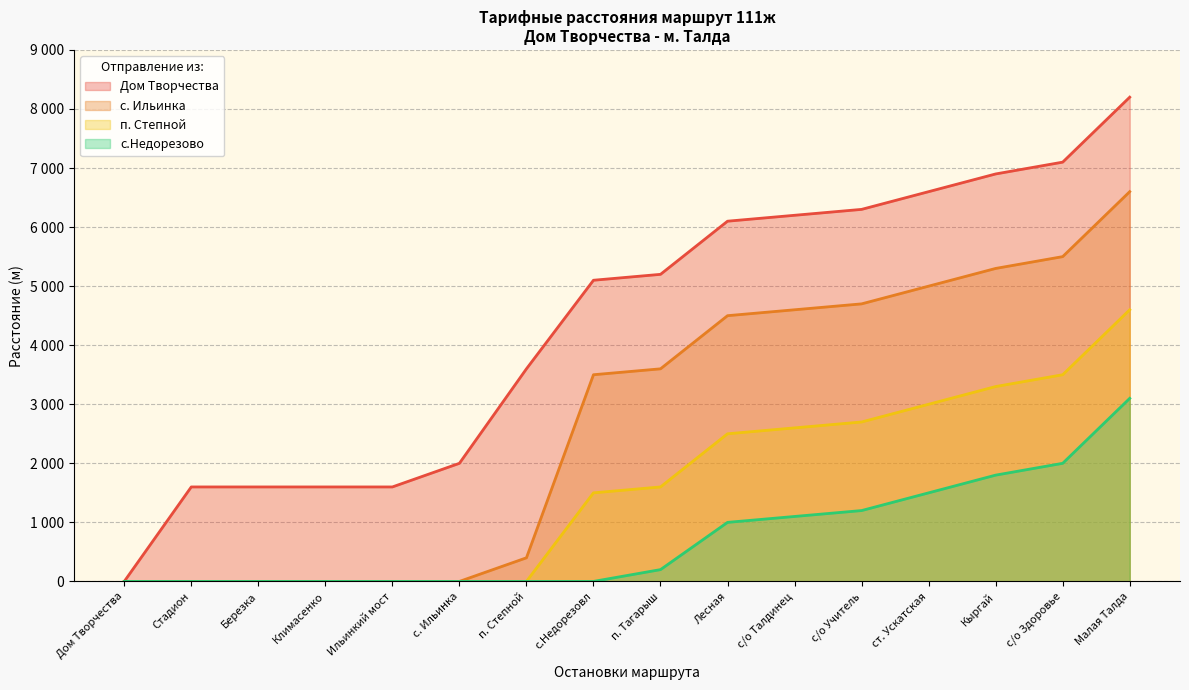

What position from the right is Ильинкий мост?

12